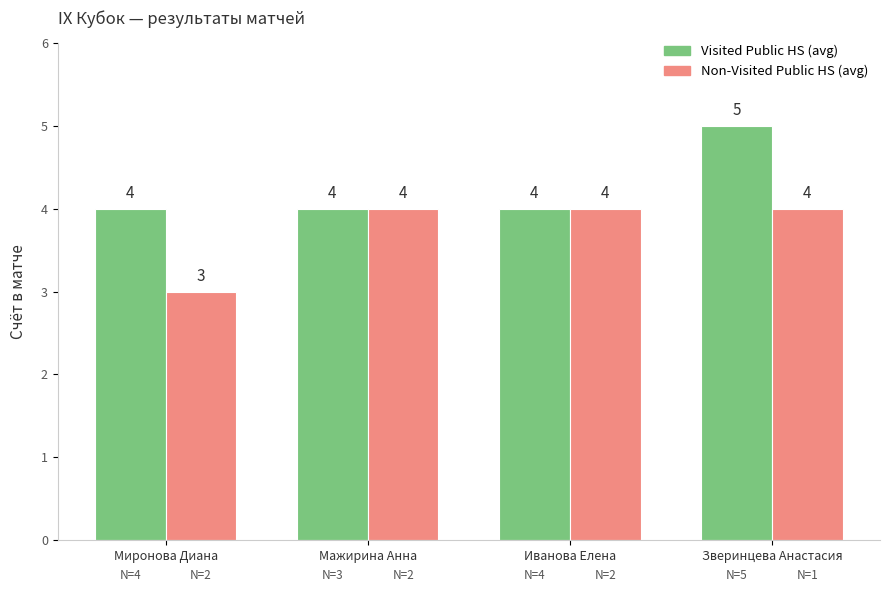

At Миронова Диана, list the series in order from smallest to largest.

Non-Visited Public HS (avg), Visited Public HS (avg)